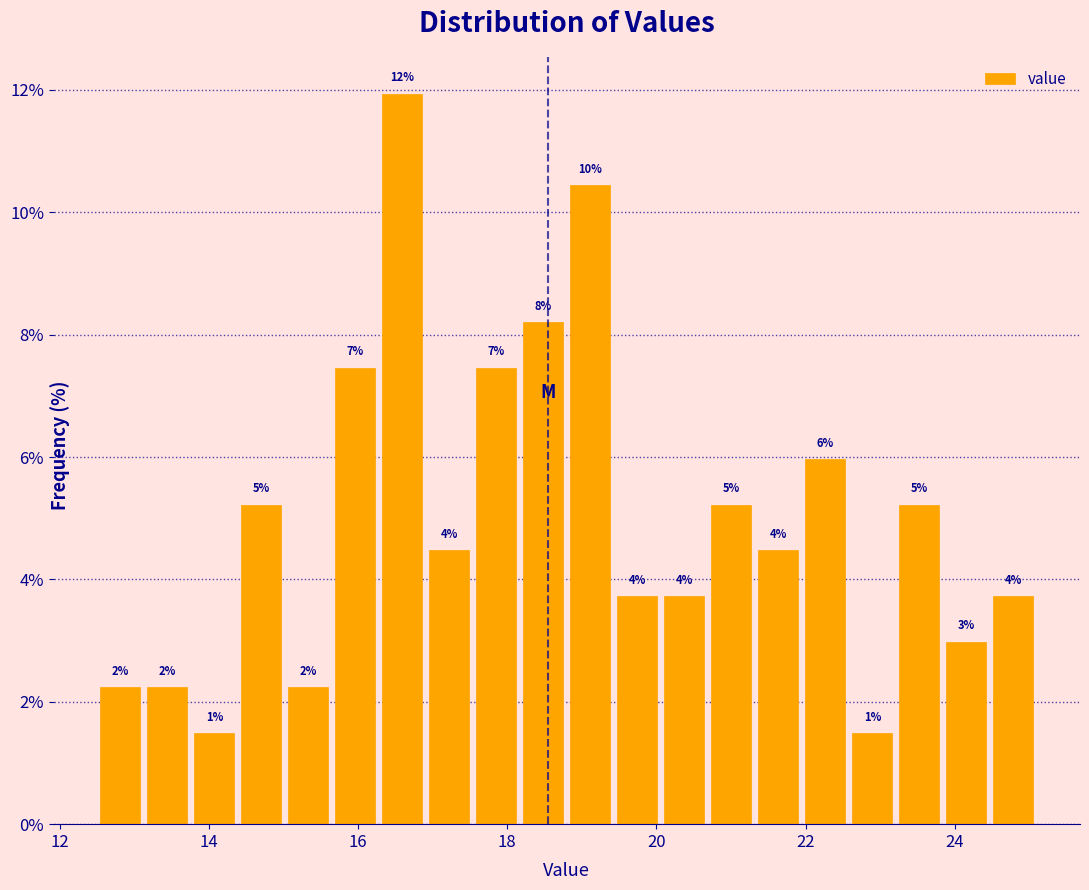

Around what value on the x-axis is the tallest bar? Give the approximate position of its centre, as read against the axis.

16.6